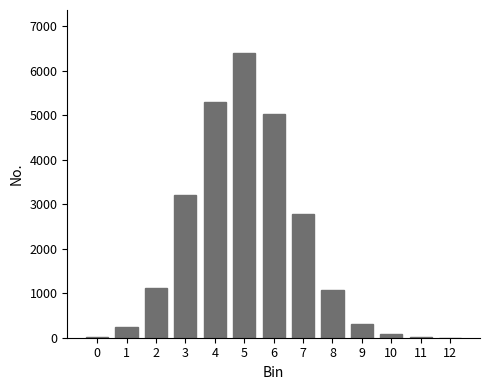

What is the sum of all values?

25547